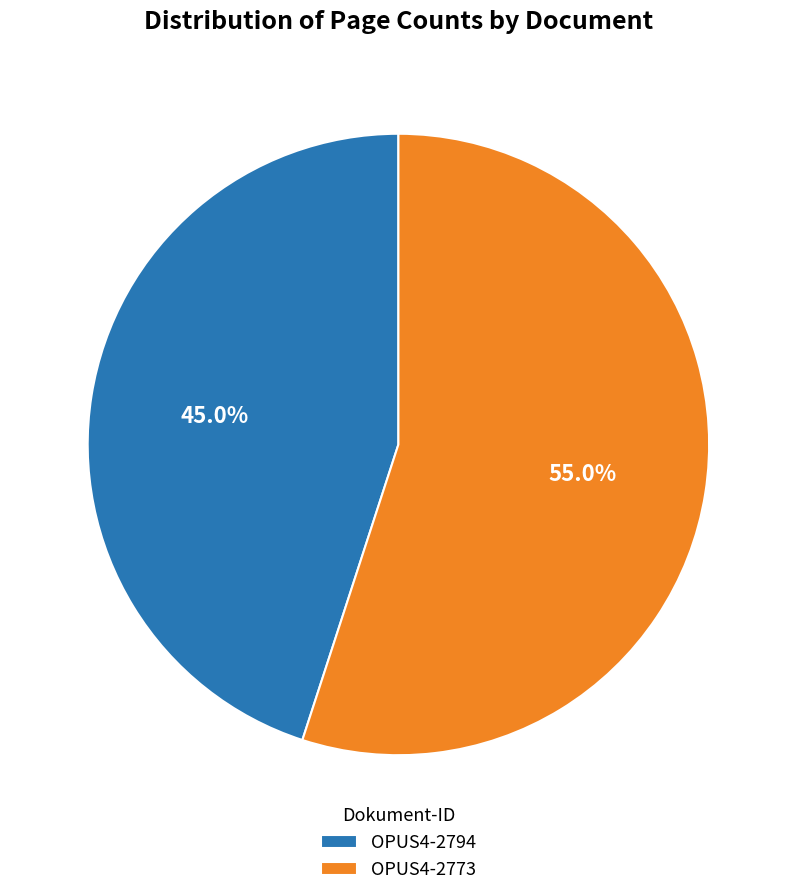

What percentage is the OPUS4-2773 slice, to the nearest percent?

55%